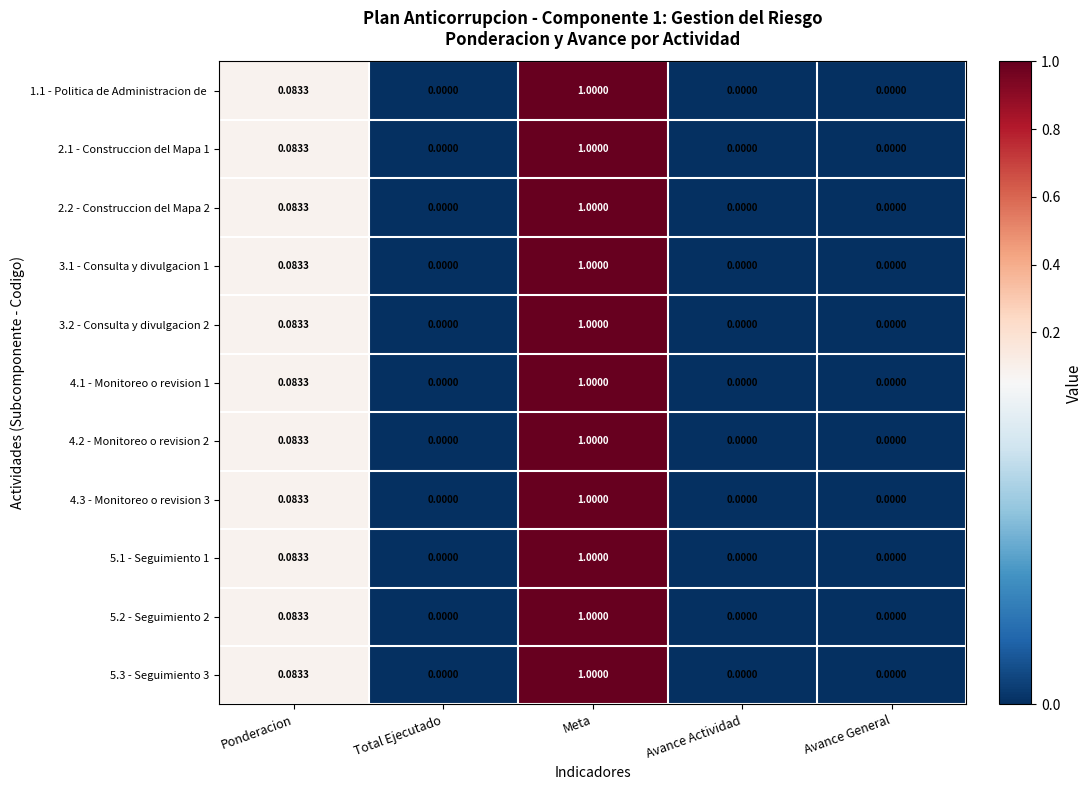

At which category is the sum across all series the highest?

Meta